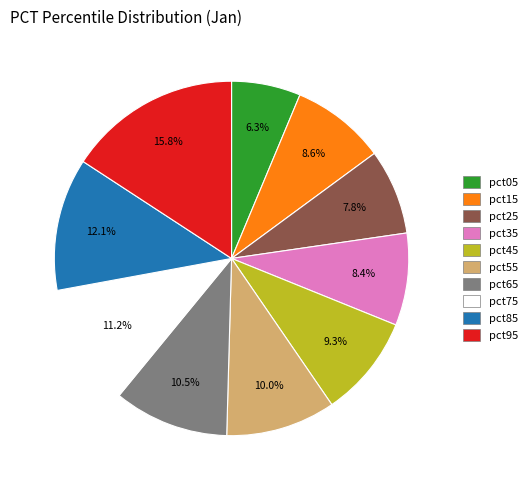

Which category has the smallest portion of the pie?

pct05